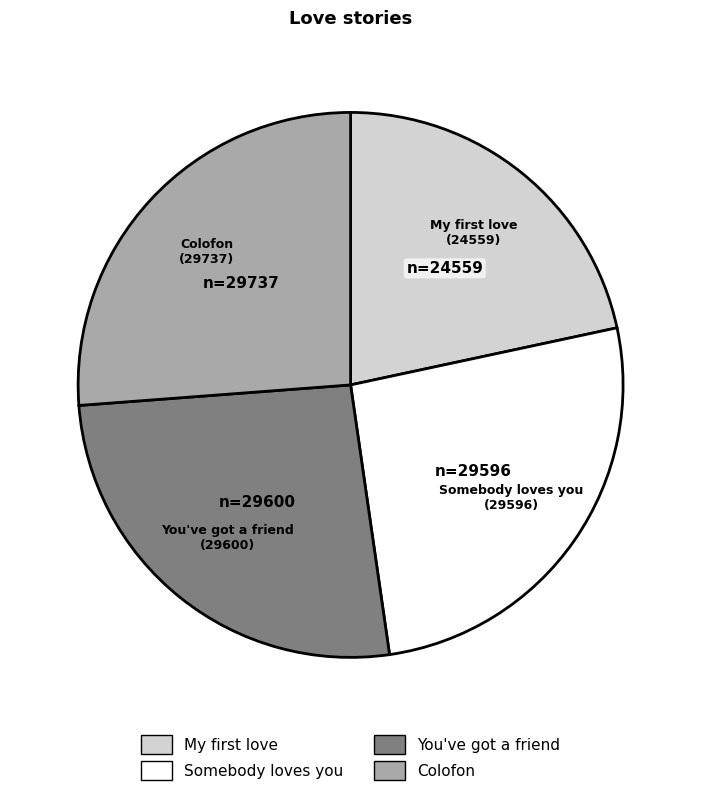

Does You've got a friend account for over 50% of the chart?

No